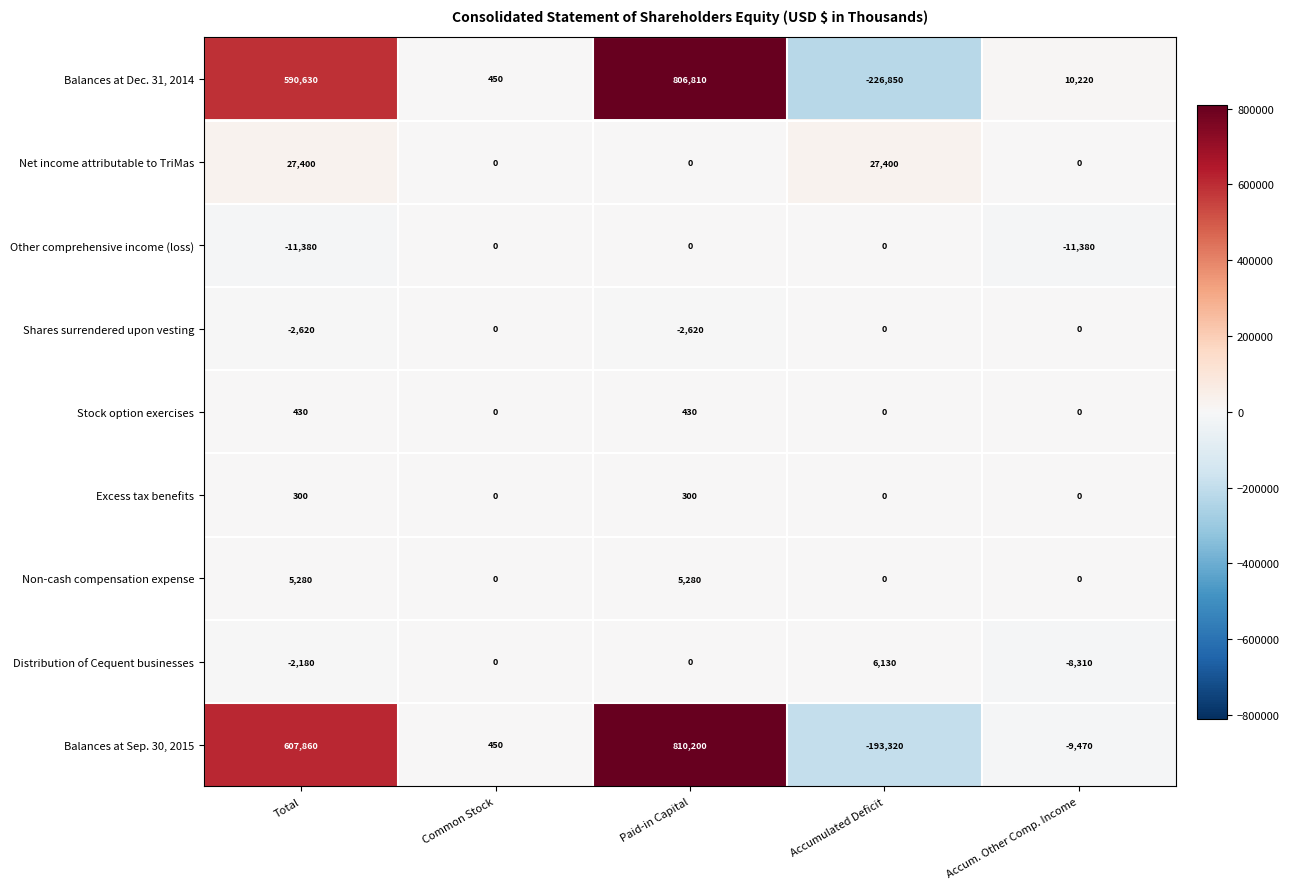

True or false: Balances at Sep. 30, 2015 has a value of 450 at Common Stock.

True